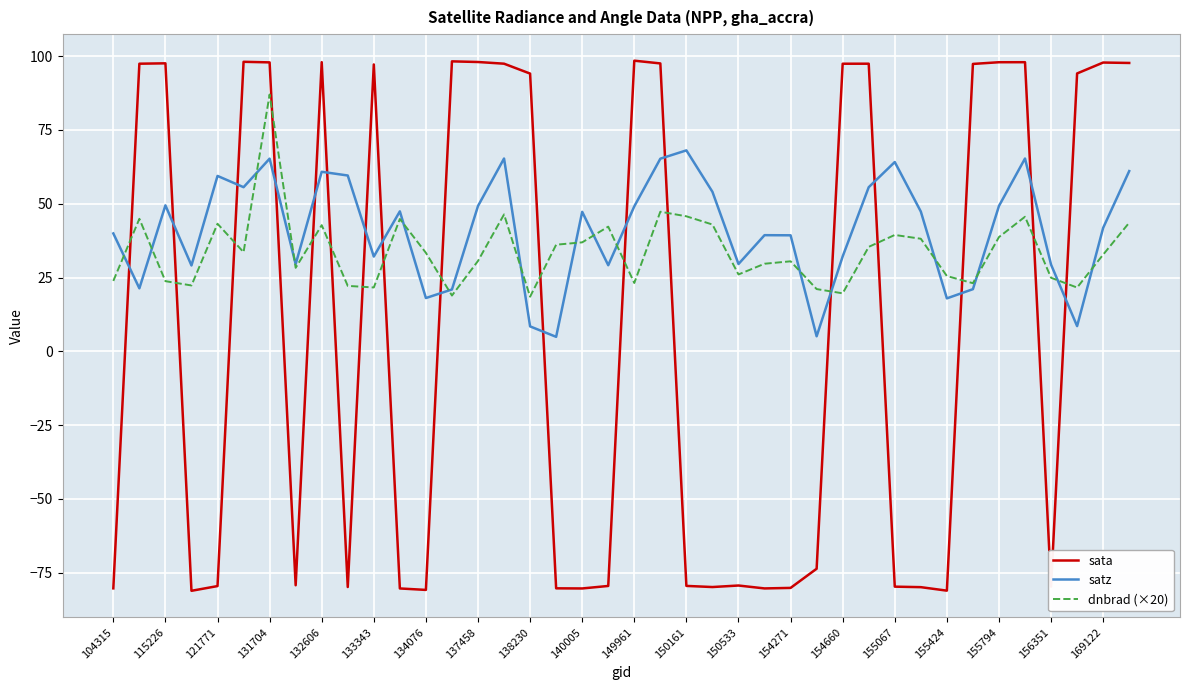

What is the difference between the second highest and minimum values in the satz series?

60.4